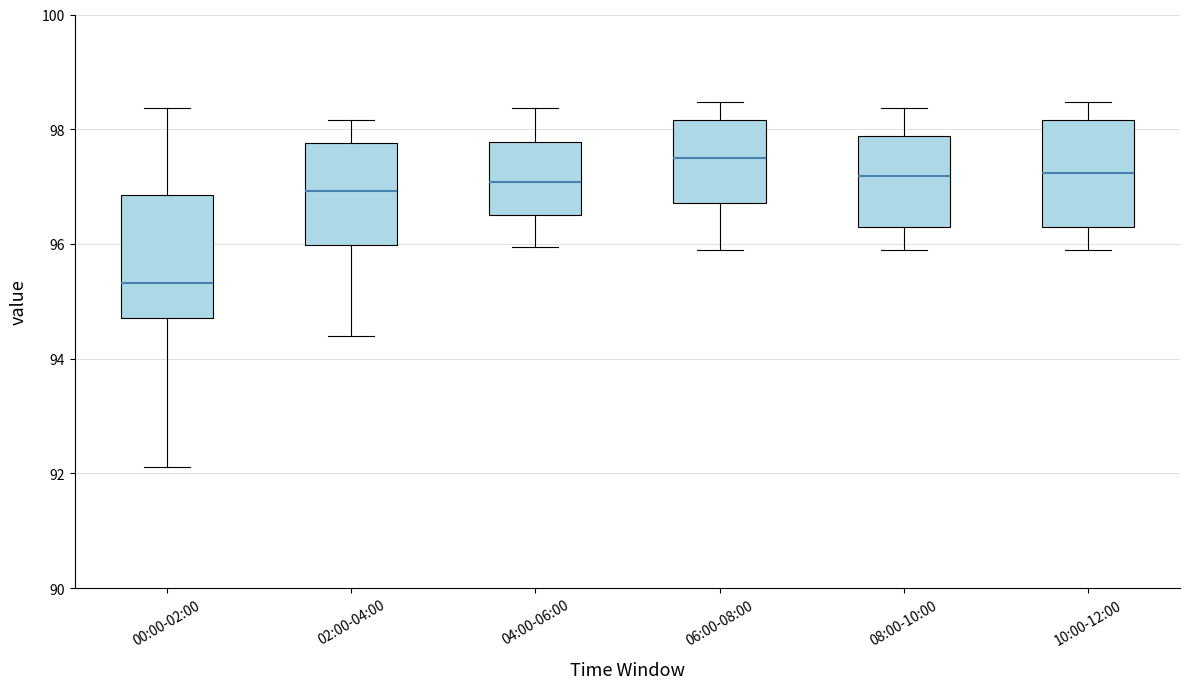

Which box is the tallest, from its lower edge to its upper edge?

00:00-02:00